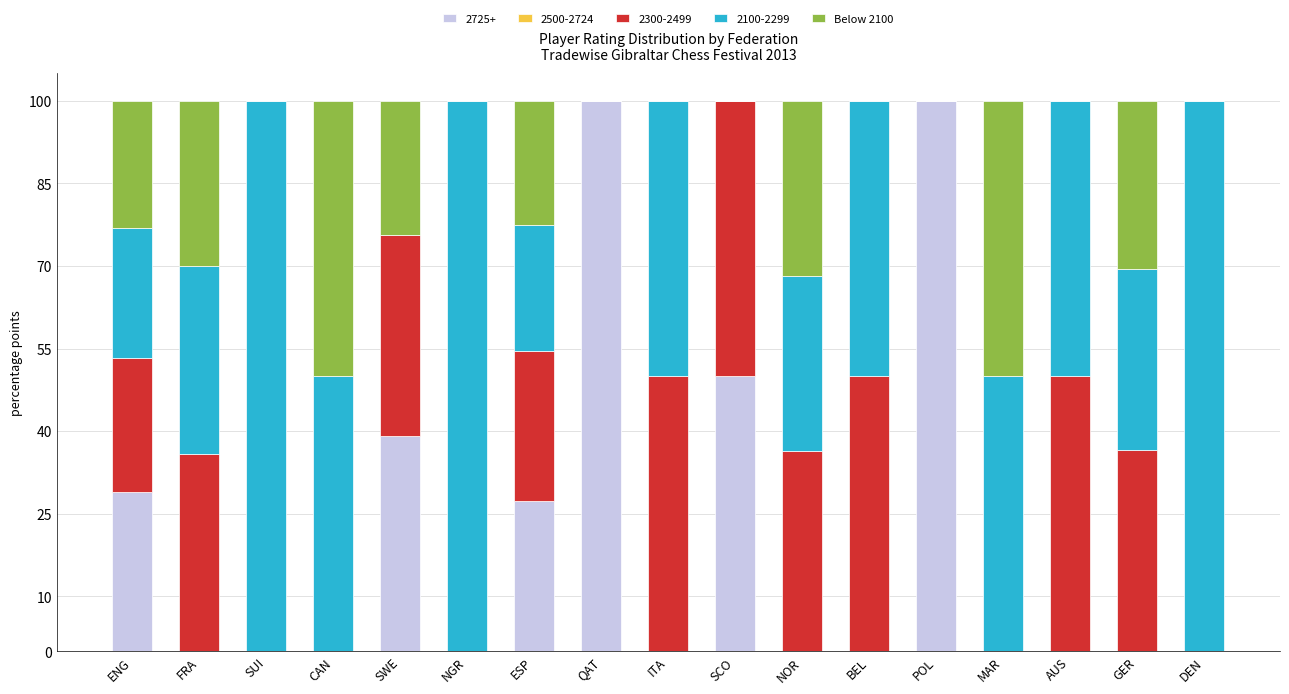

What is the maximum value for 2725+?

100.0